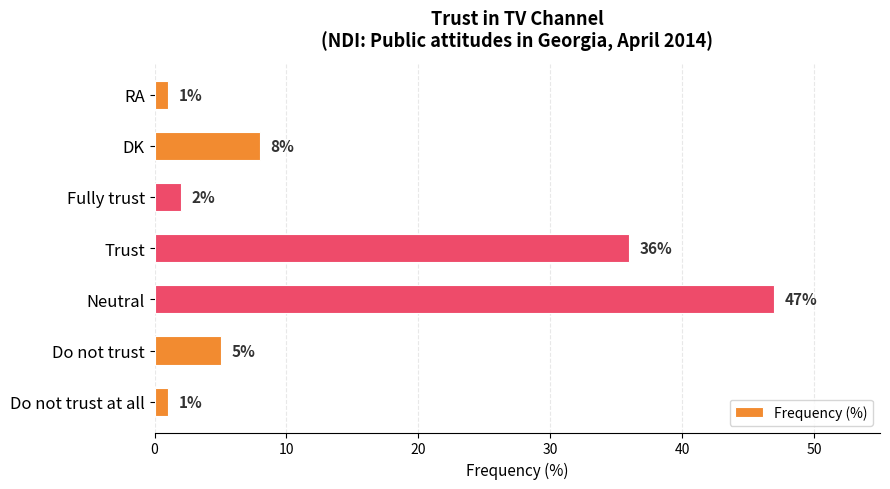

The value at DK is 8. True or false?

True